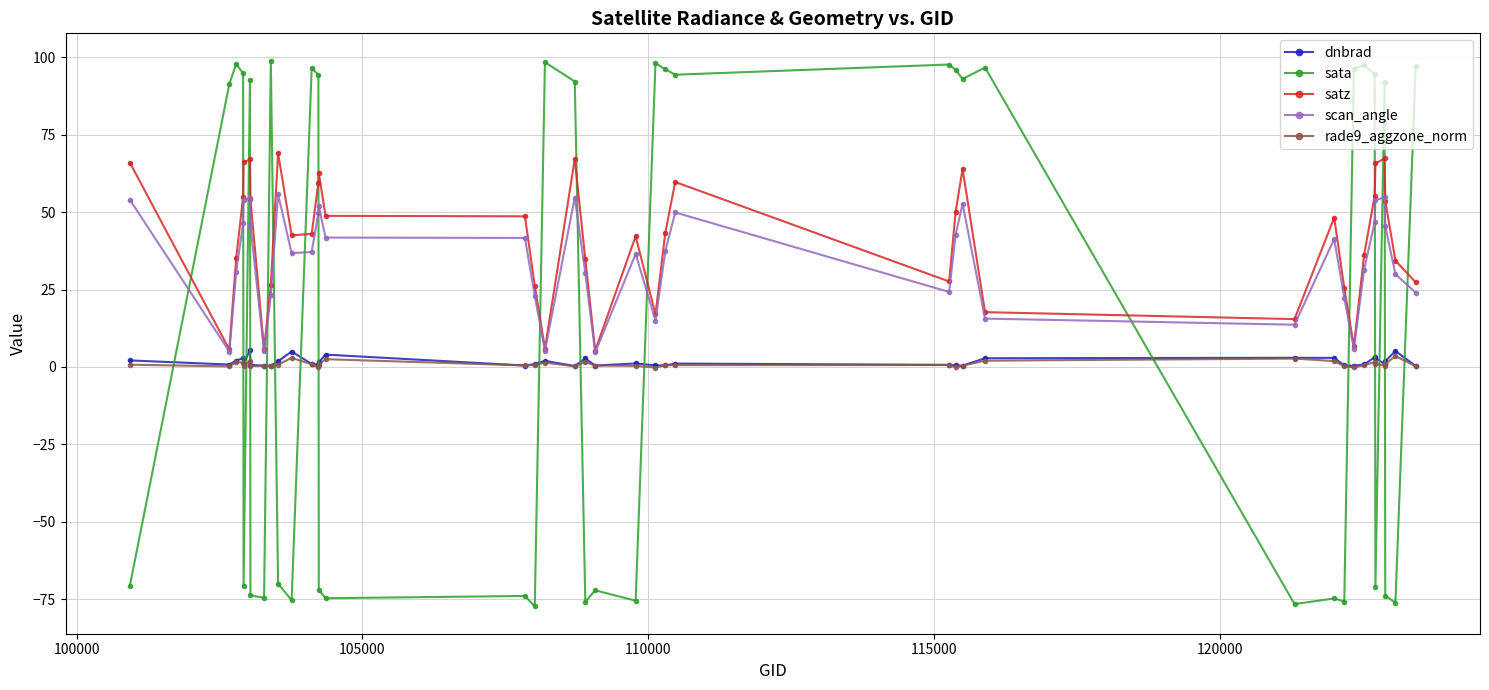

How many times do dnbrad and sata cross each other?

17